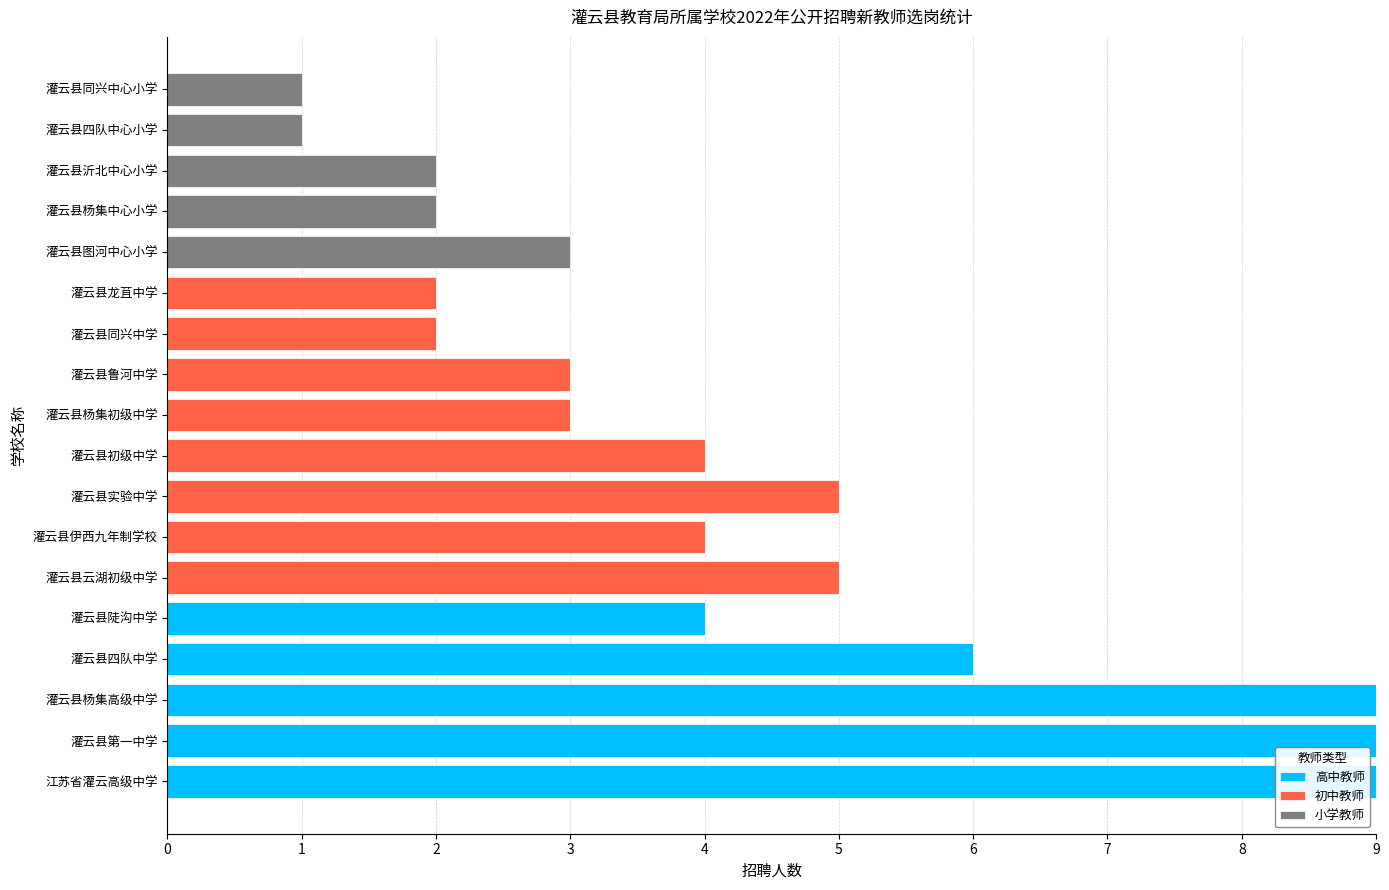

The value of 高中教师 at 灌云县初级中学 is -5. True or false?

False